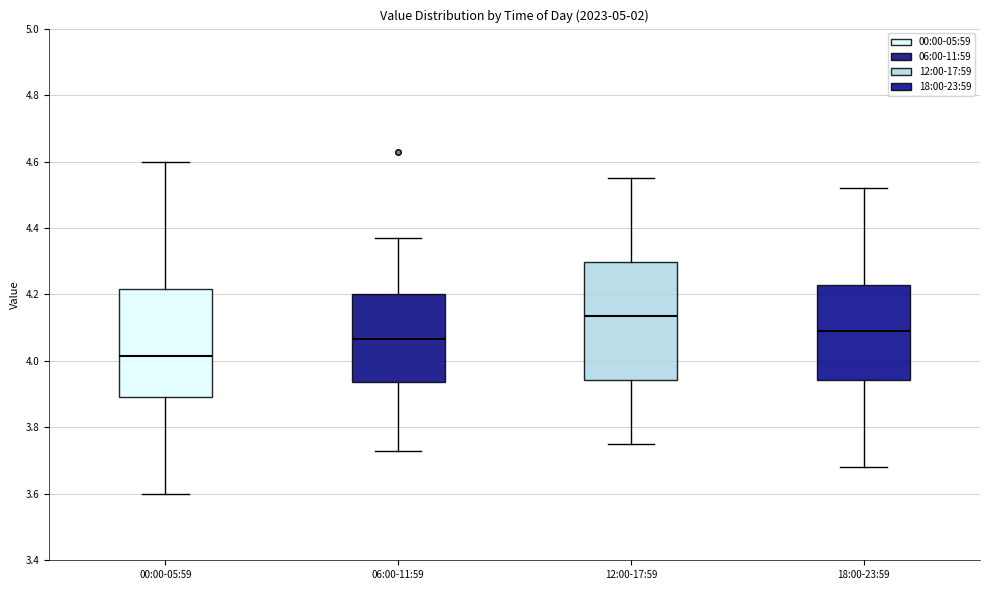

Reading left to right, transcribe this box plot: for each box, give where its median line is, the range the box spans, and where its two whiskers end, as read against the y-axis. The values are not printed on the chart, so give them approximately, as read against the axis.

00:00-05:59: median 4.02, box 3.90 to 4.22, whiskers 3.60 to 4.60
06:00-11:59: median 4.06, box 3.94 to 4.20, whiskers 3.74 to 4.38
12:00-17:59: median 4.14, box 3.94 to 4.30, whiskers 3.76 to 4.56
18:00-23:59: median 4.10, box 3.94 to 4.22, whiskers 3.68 to 4.52